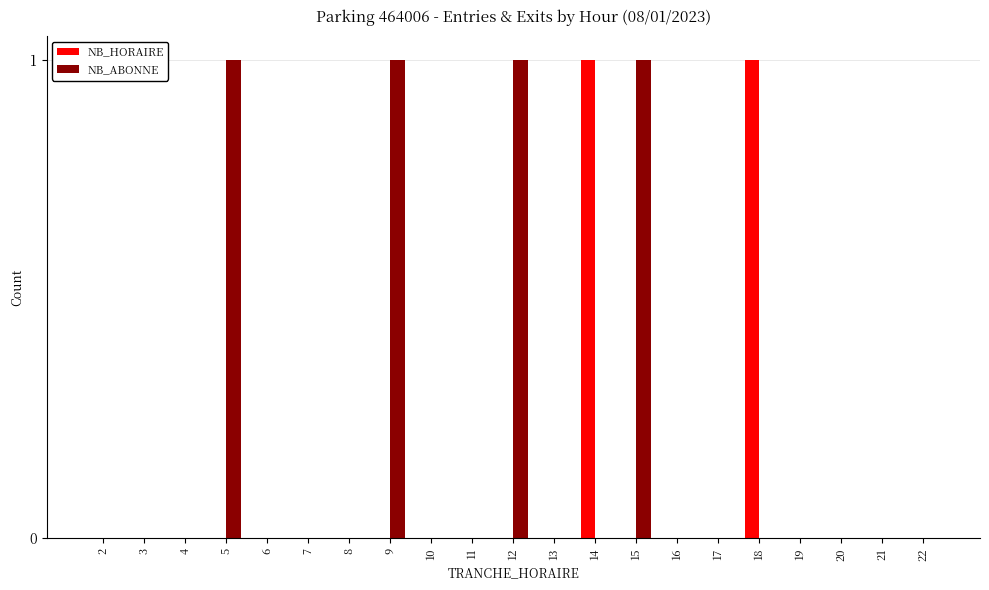

Which series changed the most between 5 and 19?

NB_ABONNE